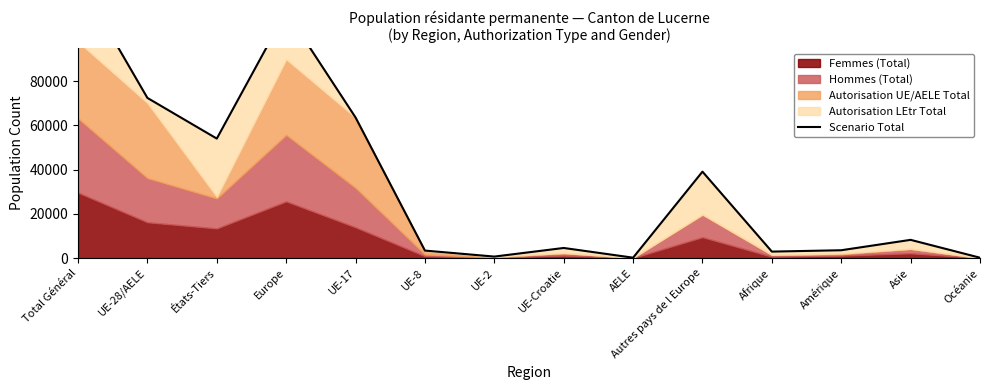

Which has a higher value, Autres pays de l Europe or UE-Croatie?

Autres pays de l Europe